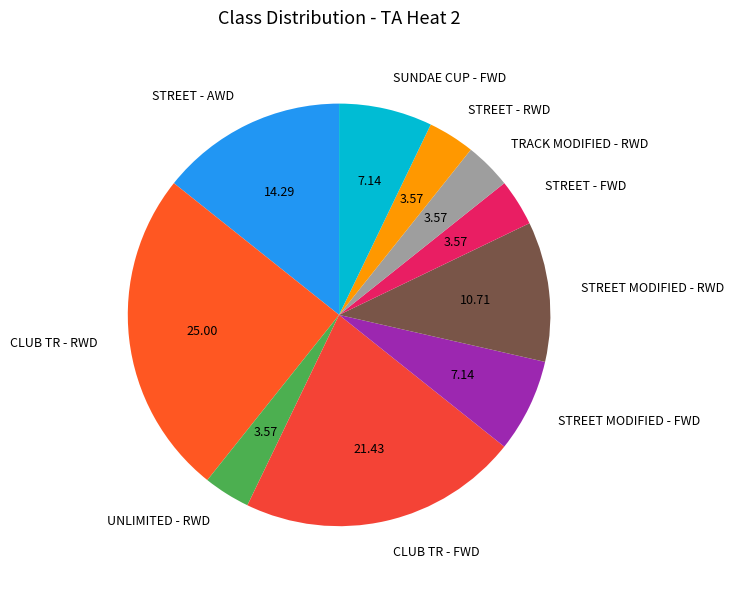

Which category has the biggest portion of the pie?

CLUB TR - RWD